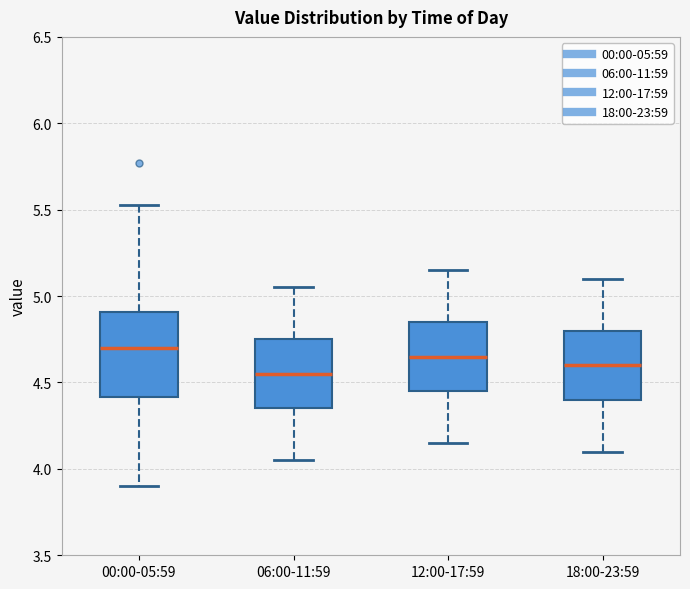

Which box is the tallest, from its lower edge to its upper edge?

00:00-05:59